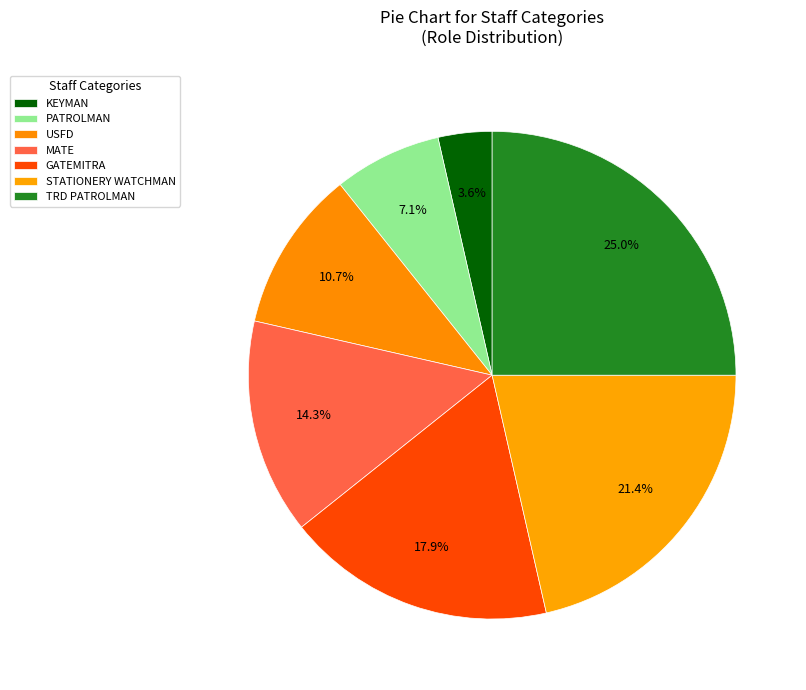

Is it true that KEYMAN is 4% of the pie?

True